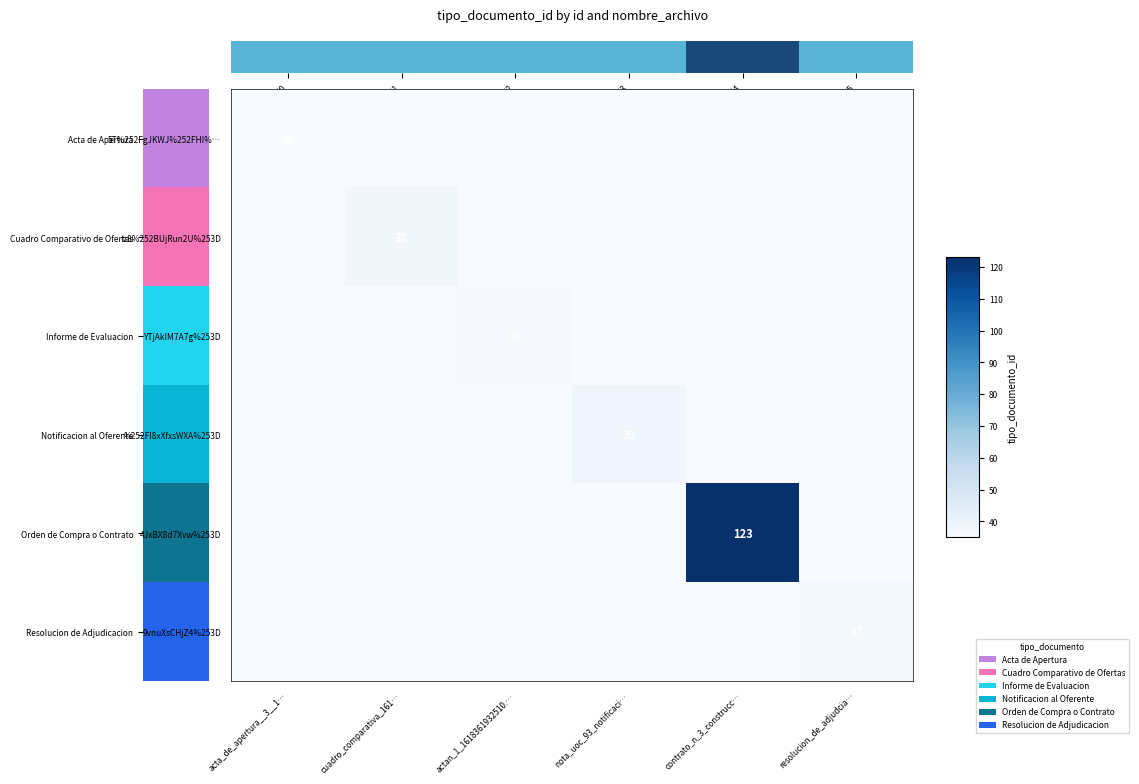

Rank the series at resolucion_de_adjudcia… from lowest to highest value.

5T%252FgJKWJ%252FHI%…, tz8%252BUjRun2U%253D, YTjAkIM7A7g%253D, %252FI8xXfxsWXA%253D, 4JxBX8d7Xvw%253D, 9vnuXsCHjZ4%253D